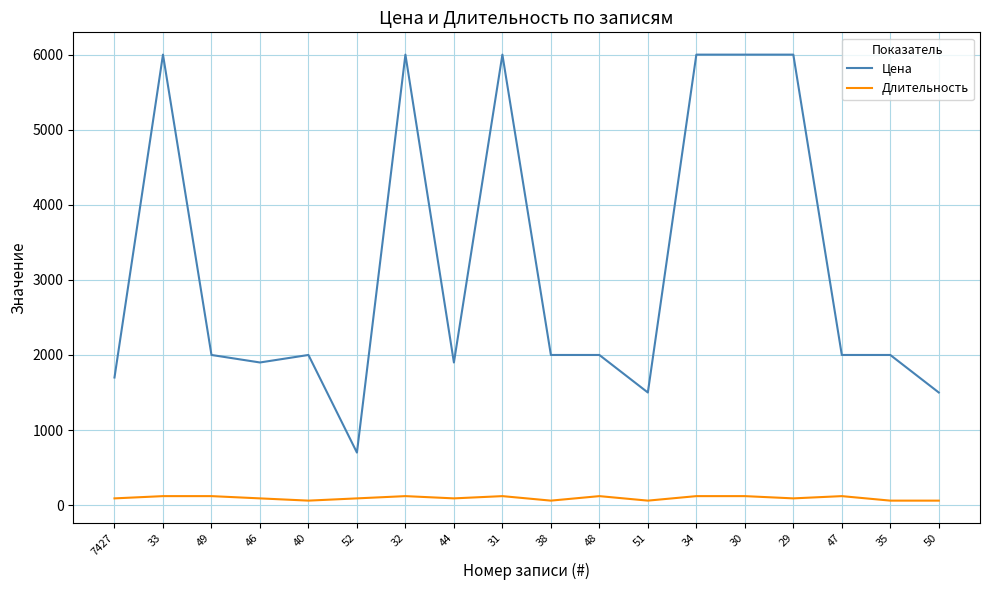

Which series has the largest total across all categories?

Цена